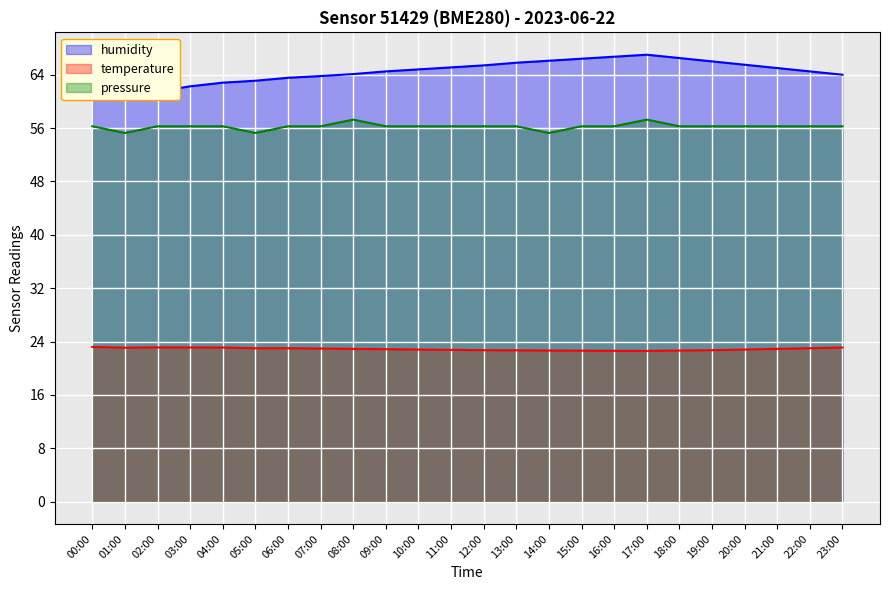

What is the sum of the humidity values at 11:00 and 21:00?

130.1